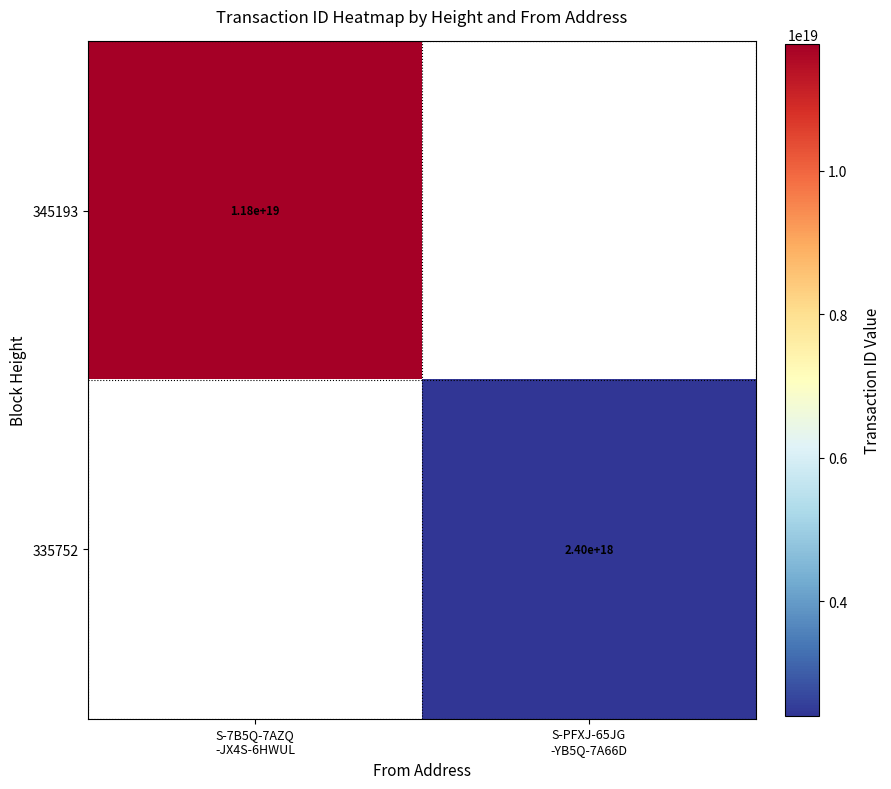

The 345193 series shows 3359489314229752320.0 at S-7B5Q-7AZQ -JX4S-6HWUL. True or false?

False